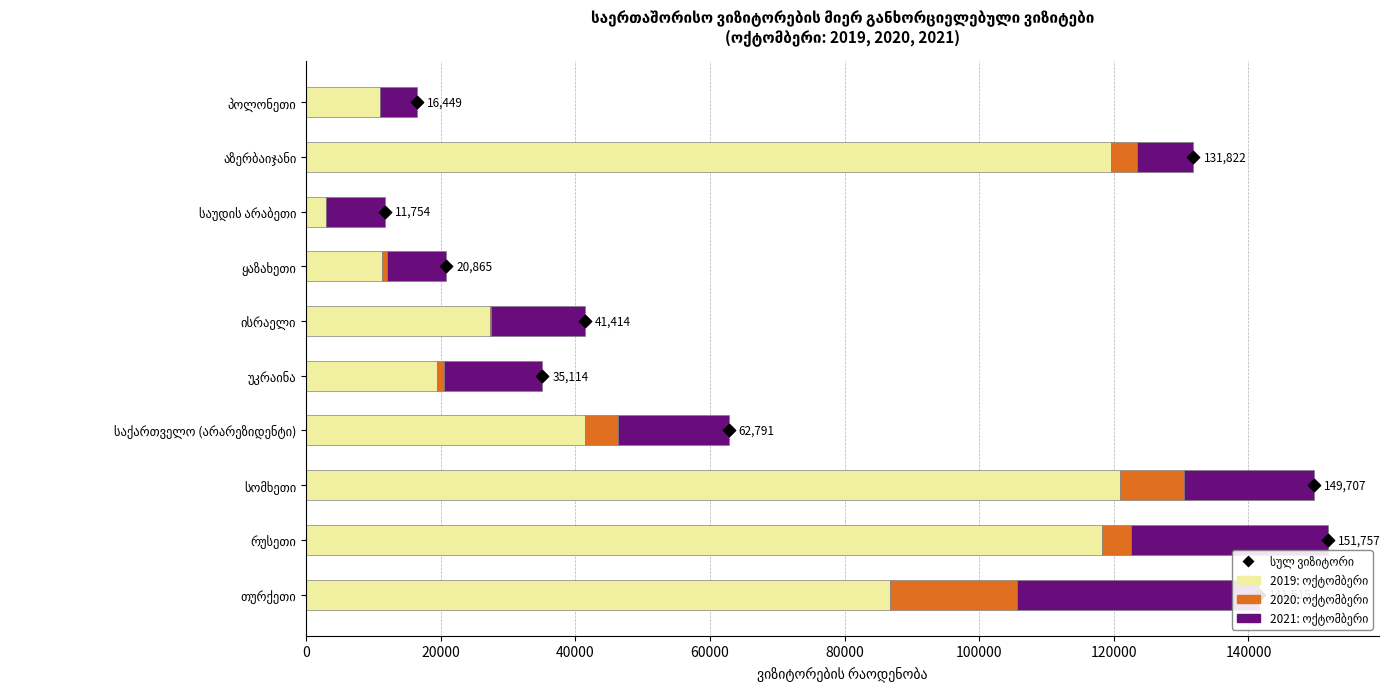

Which series has the largest total across all categories?

2019: ოქტომბერი